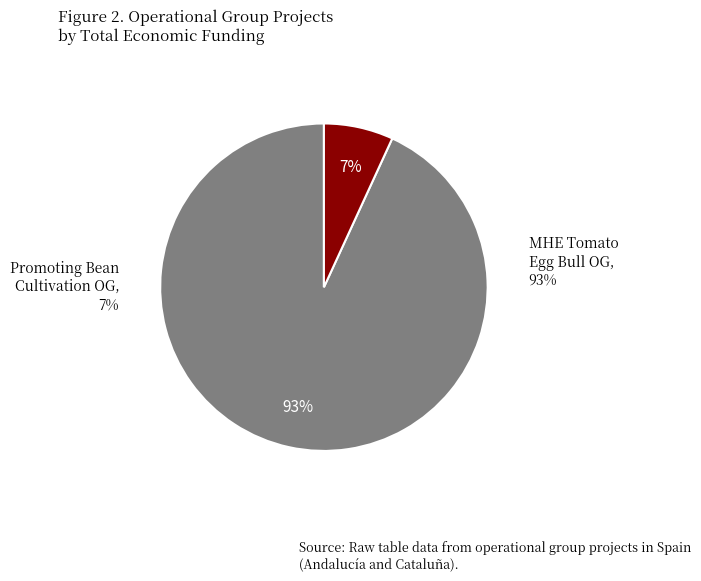

To the nearest percent, what is the difference between the largest and smallest slice percentages?

86%